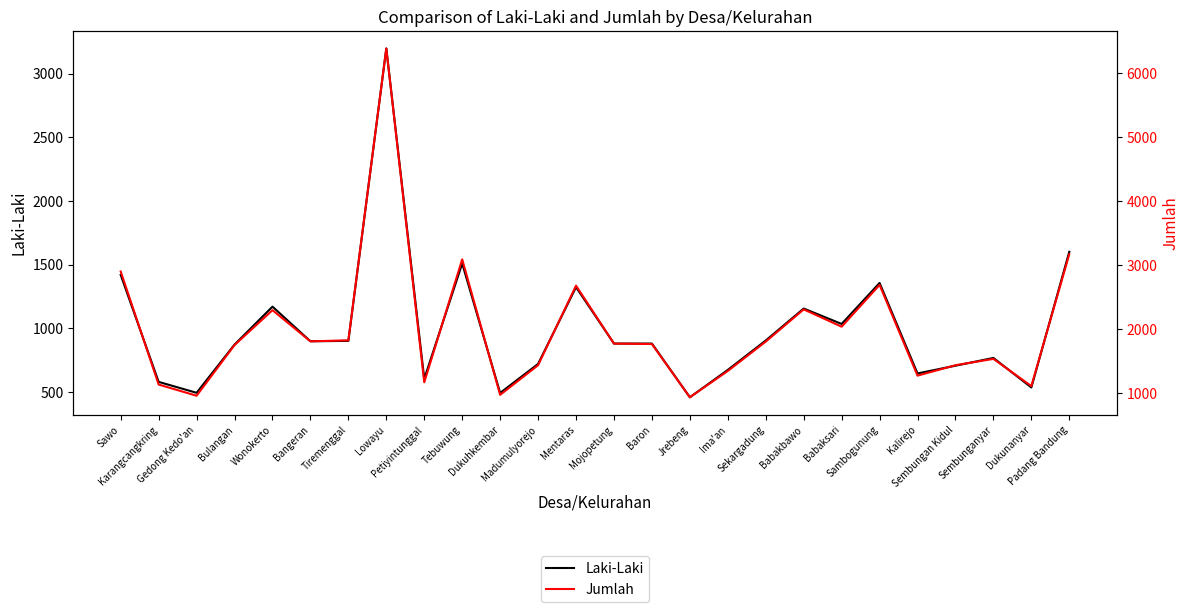

Count the number of data series in this chart.

2